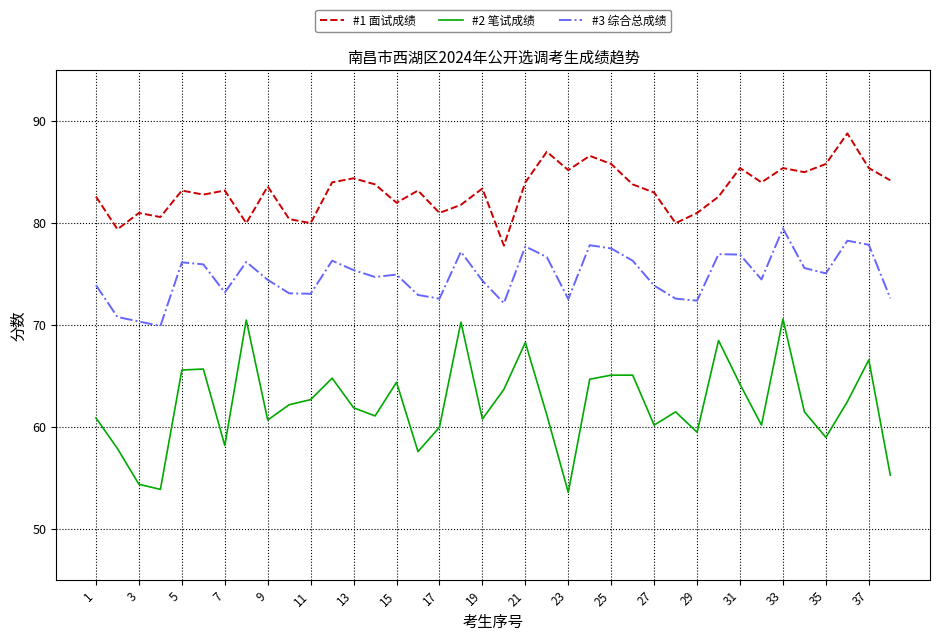

Which series has the largest total across all categories?

#1 面试成绩